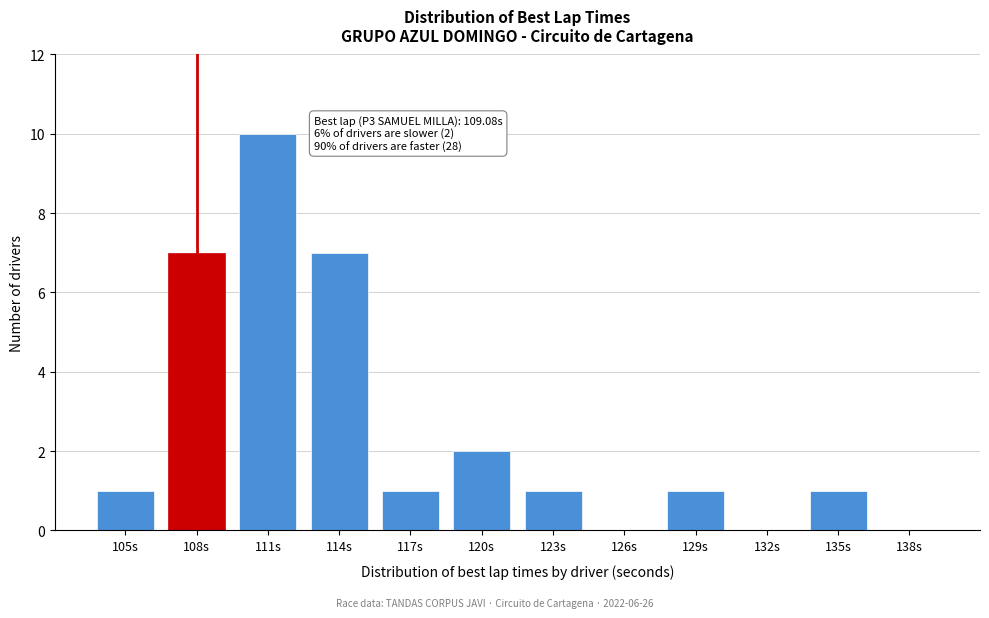

Reading left to right, list all the values displayed in this chart.

105s=1	108s=7	111s=10	114s=7	117s=1	120s=2	123s=1	126s=0	129s=1	132s=0	135s=1	138s=0